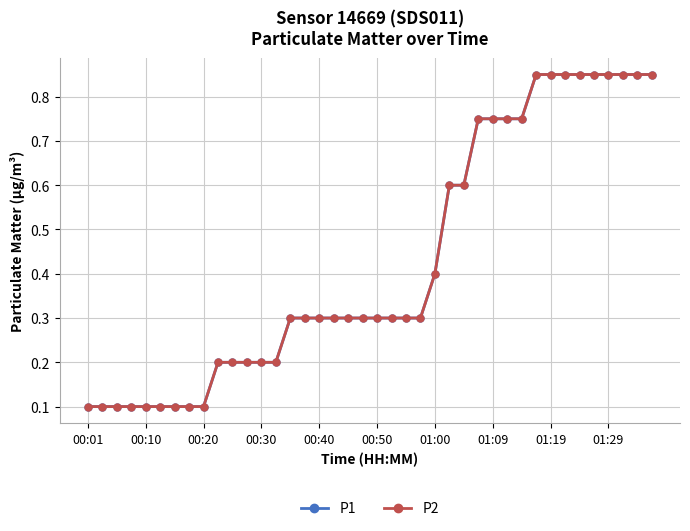

True or false: P2 and P1 intersect in this chart.

False